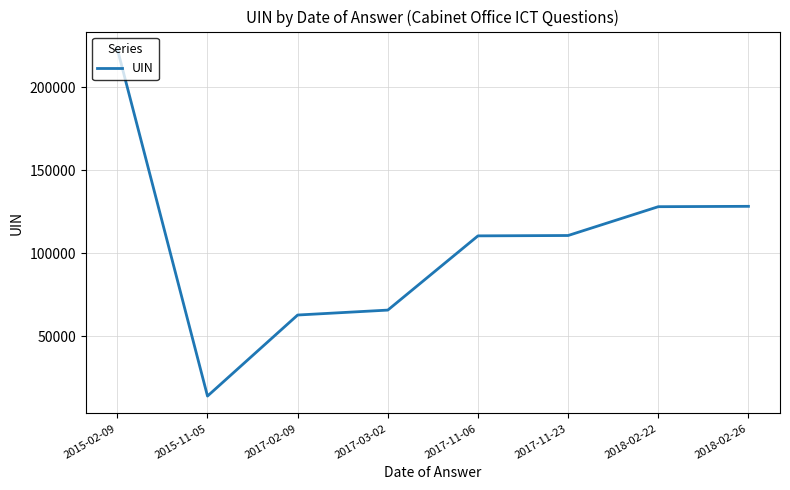

How many lines are shown in the chart?

1